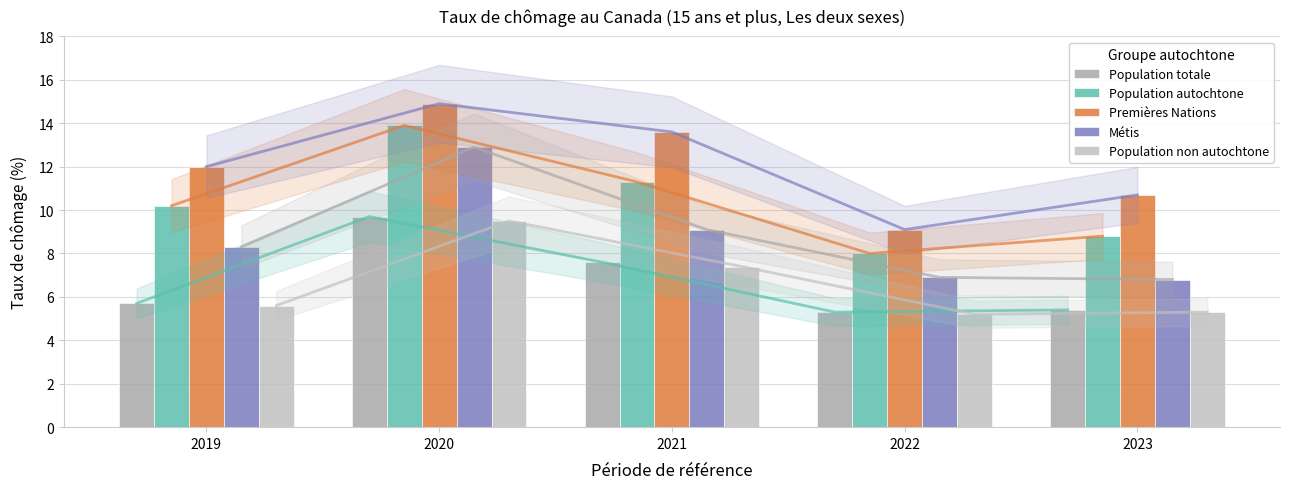

Which category has the lowest value in the Population non autochtone series?

2022